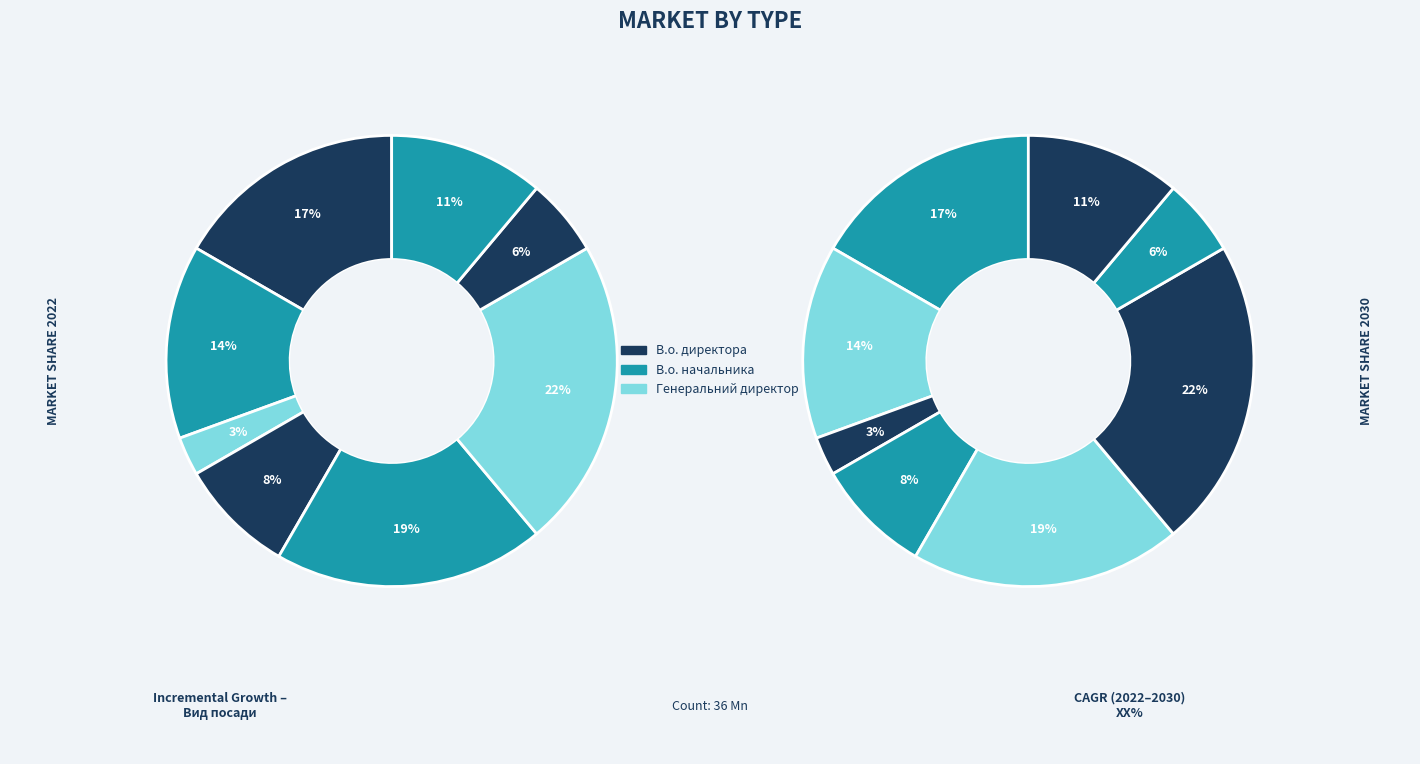

To the nearest percent, what portion does Директор represent?

19%